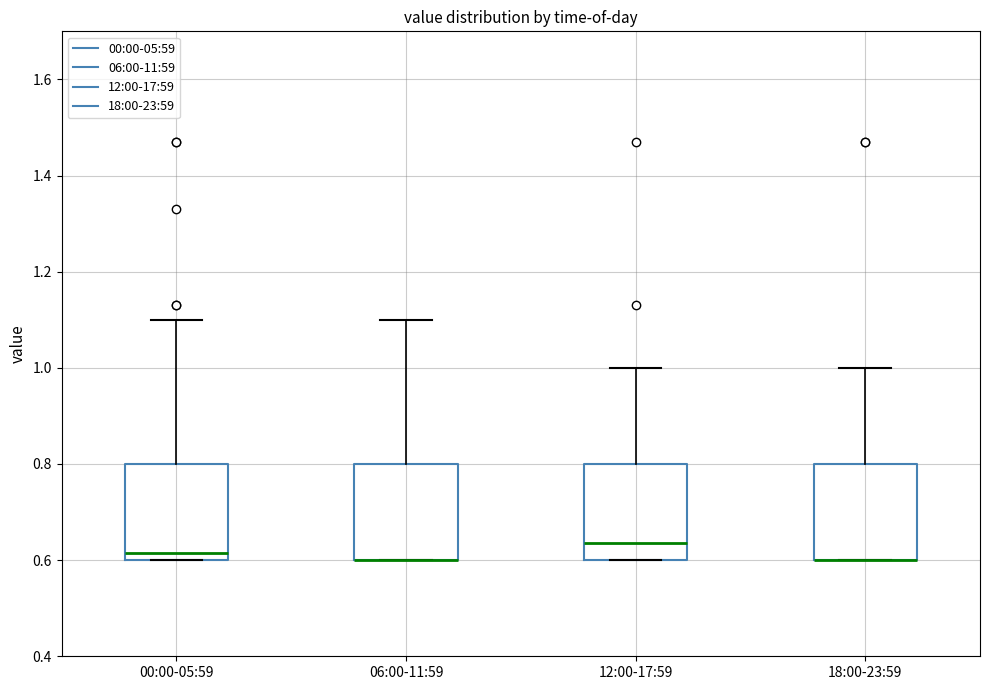

Reading left to right, transcribe this box plot: for each box, give where its median line is, the range the box spans, and where its two whiskers end, as read against the y-axis. The values are not printed on the chart, so give them approximately, as read against the axis.

00:00-05:59: median 0.62, box 0.60 to 0.80, whiskers 0.60 to 1.10
06:00-11:59: median 0.60 (drawn on the box's lower edge), box 0.60 to 0.80, whiskers 0.60 to 1.10
12:00-17:59: median 0.64, box 0.60 to 0.80, whiskers 0.60 to 1.00
18:00-23:59: median 0.60 (drawn on the box's lower edge), box 0.60 to 0.80, whiskers 0.60 to 1.00